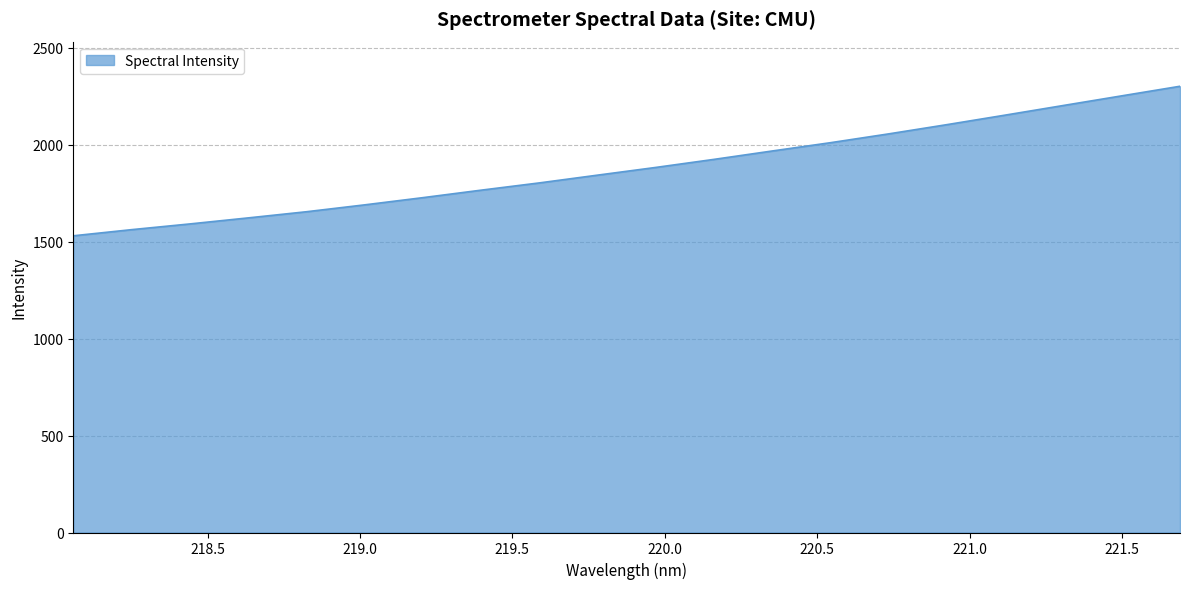

Reading left to right, transcribe all the data shown in this chart.

1530.4	1562.1	1591.6	1622.7	1654.5	1690.0	1727.2	1765.9	1803.3	1843.4	1883.2	1924.8	1968.1	2010.9	2056.3	2104.0	2153.1	2202.8	2252.4	2301.8